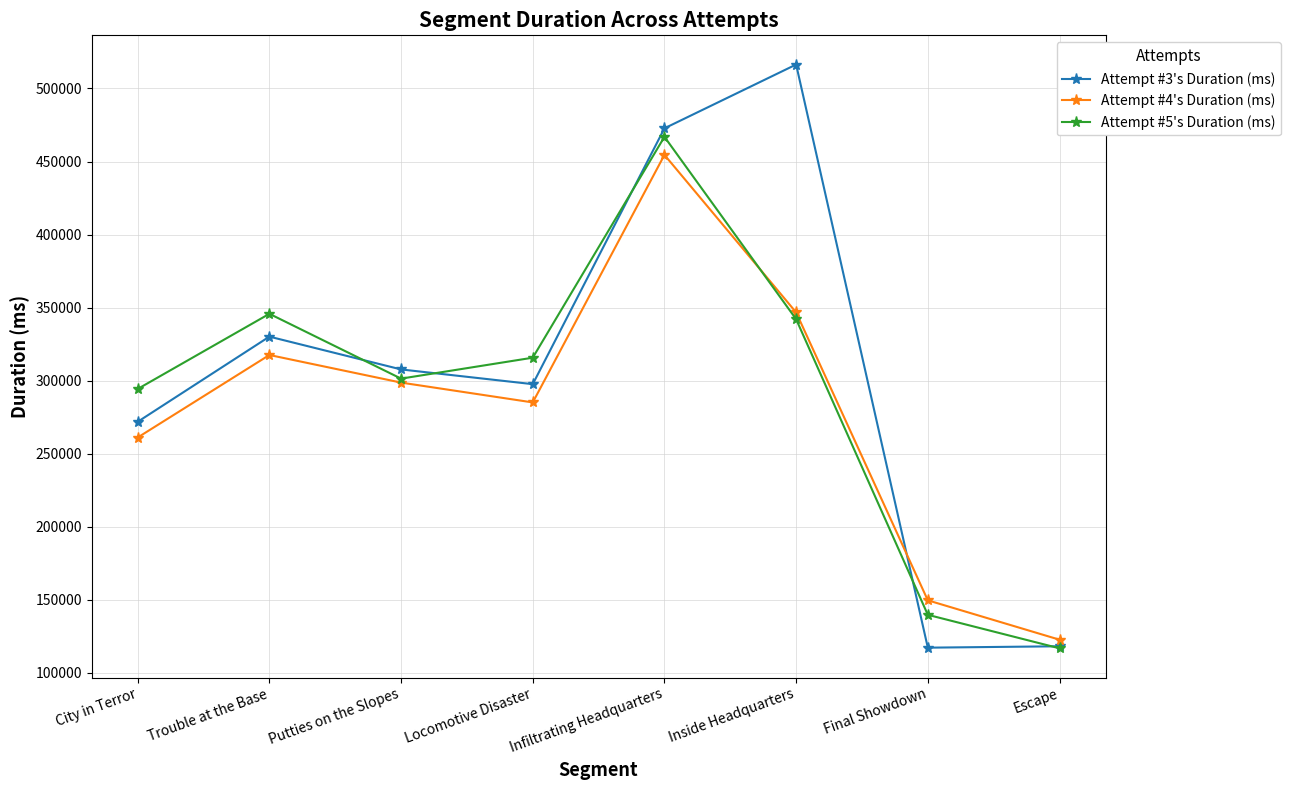

Which series has the widest spread of values?

Attempt #3's Duration (ms)